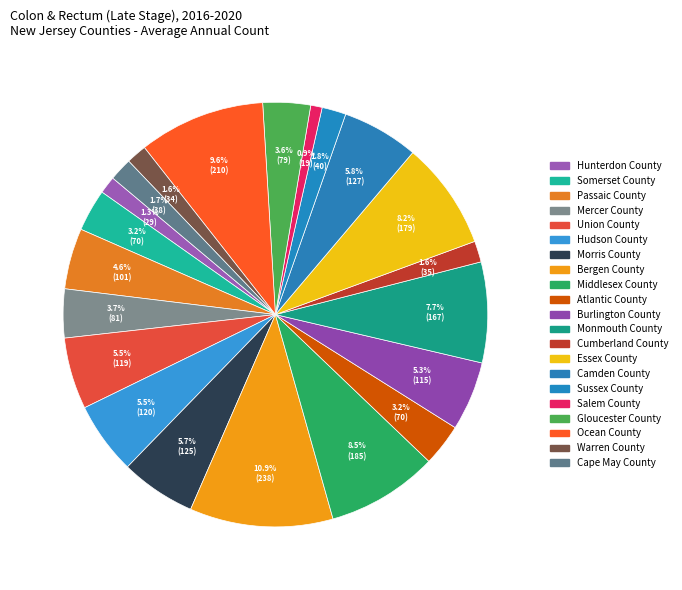

How many slices are in this pie chart?

21